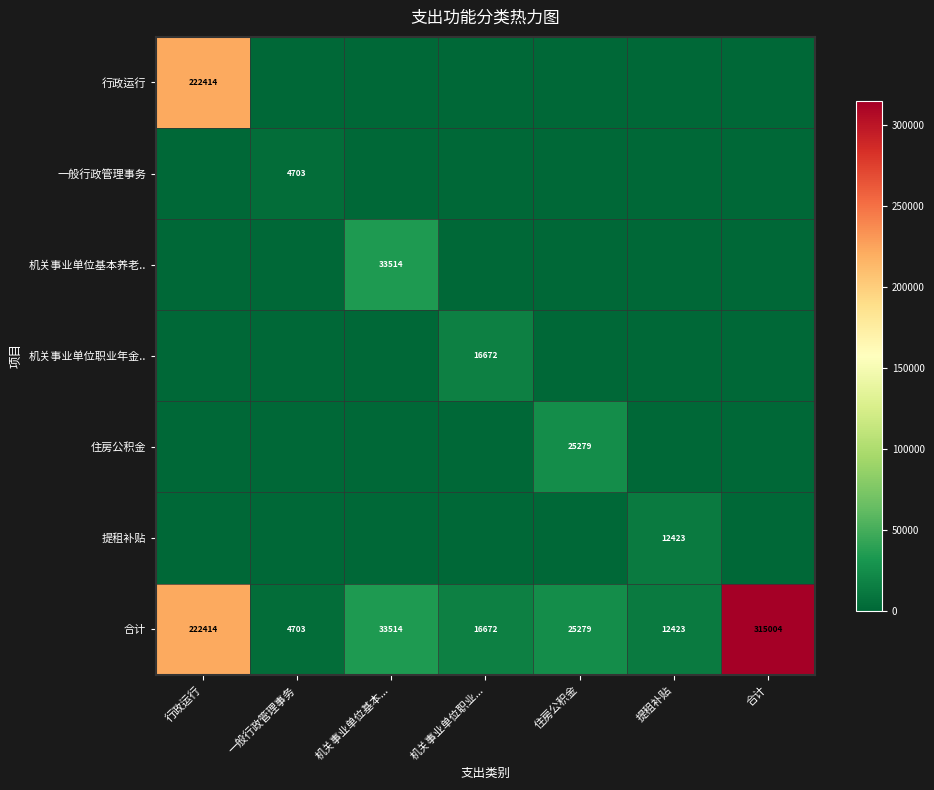

Rank the categories by 合计 value from lowest to highest.

一般行政管理事务, 提租补贴, 机关事业单位职业..., 住房公积金, 机关事业单位基本..., 行政运行, 合计